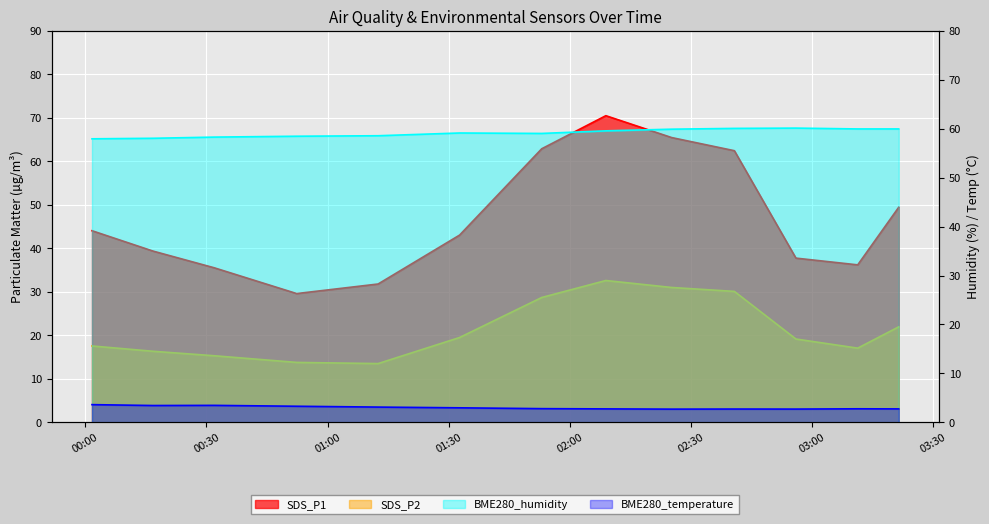

How many intersections are there between SDS_P1 and BME280_humidity?

2